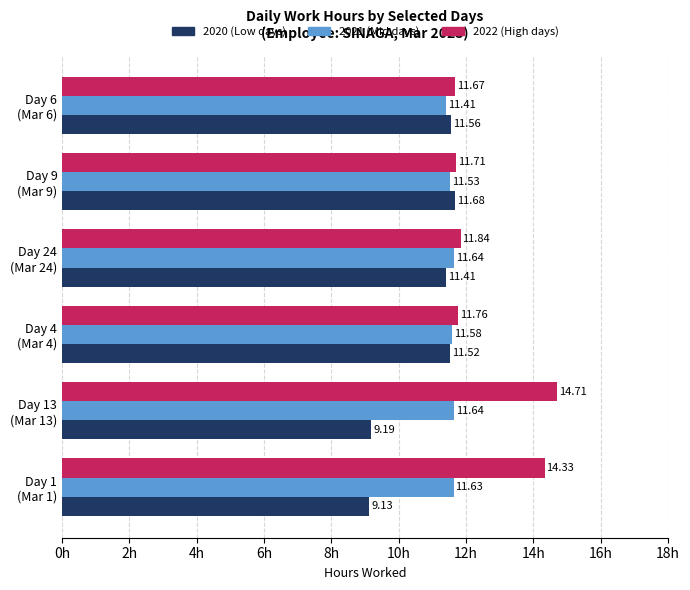

Which label corresponds to the smallest value in the chart?

Day 1
(Mar 1)